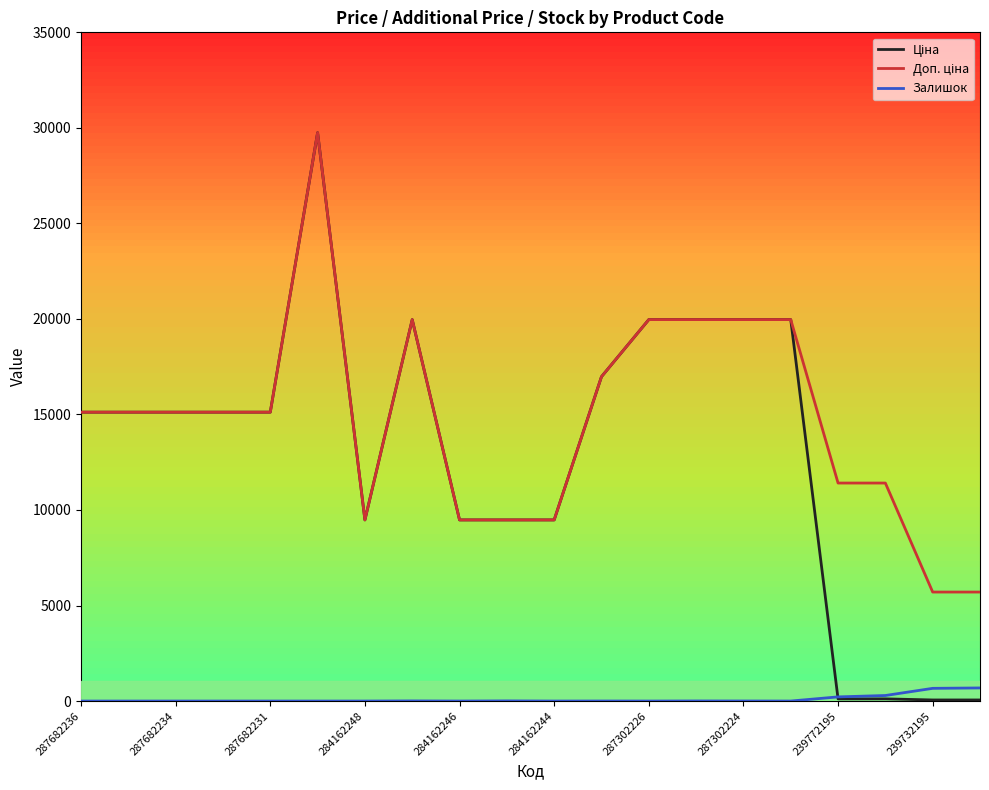

How many lines are shown in the chart?

3